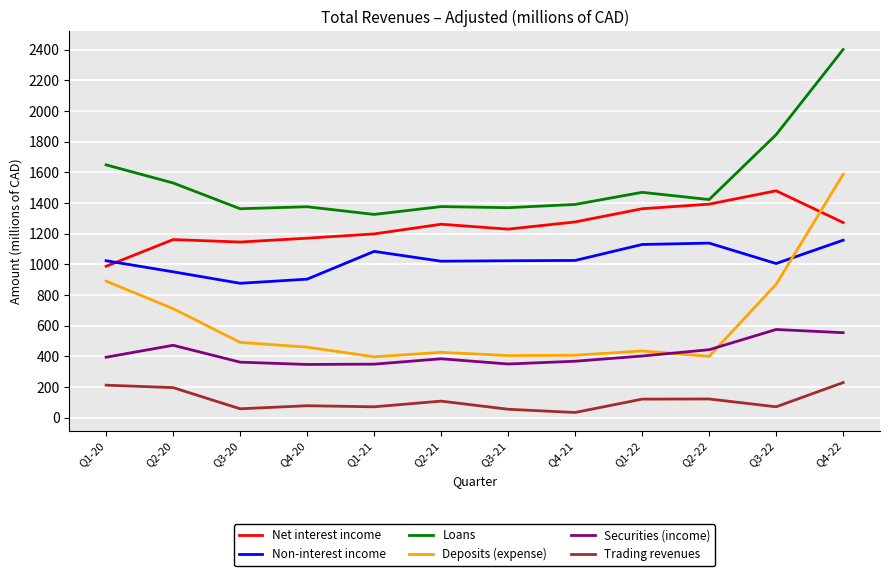

What is the maximum value for Non-interest income?

1157